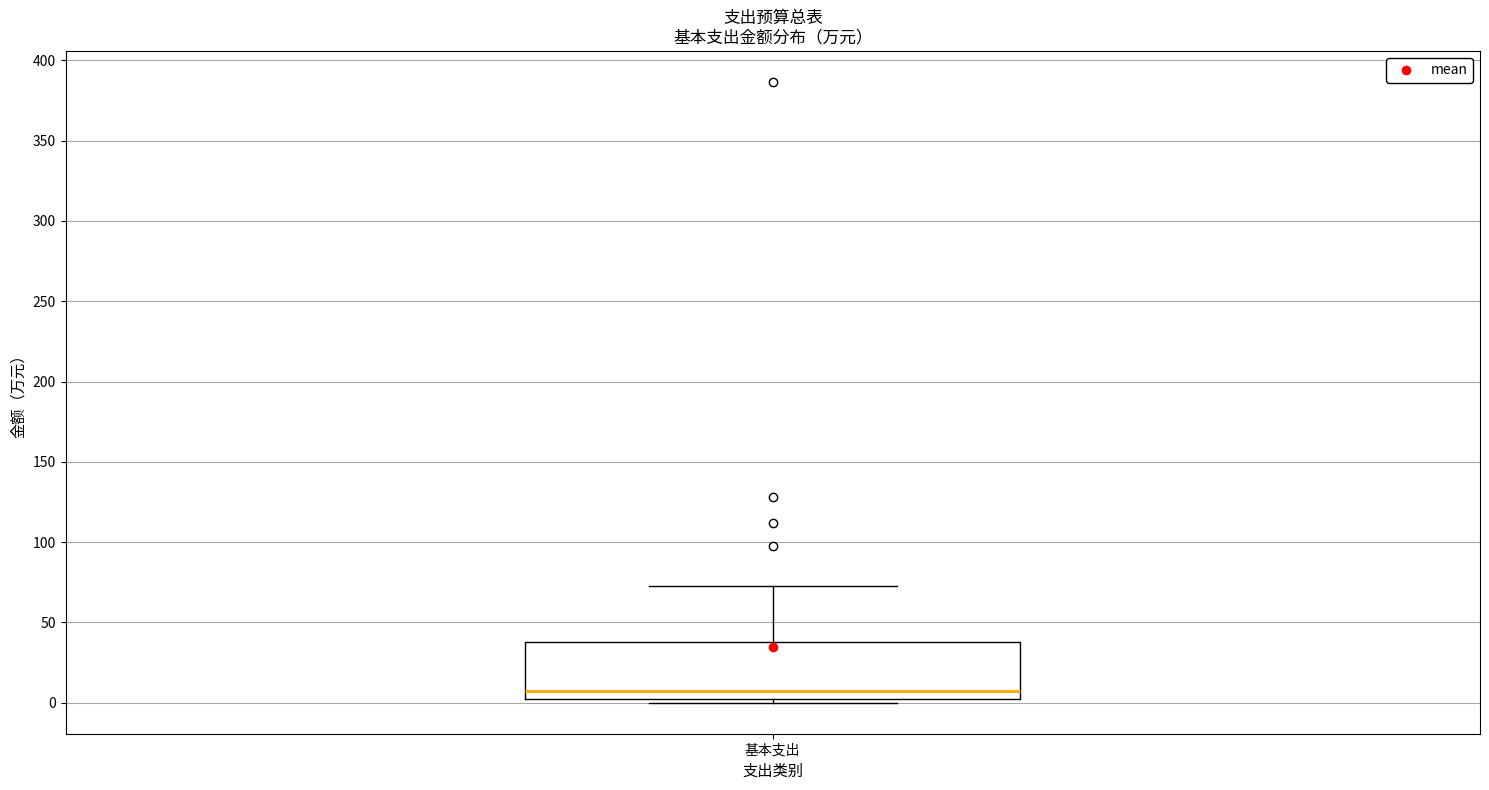

Transcribe this box plot: give where the median line is, the range the box spans, and where the two whiskers end, as read against the y-axis. The values are not printed on the chart, so give them approximately, as read against the axis.

median 5, box 0 to 40, whiskers 0 (just below the box's lower edge) to 75